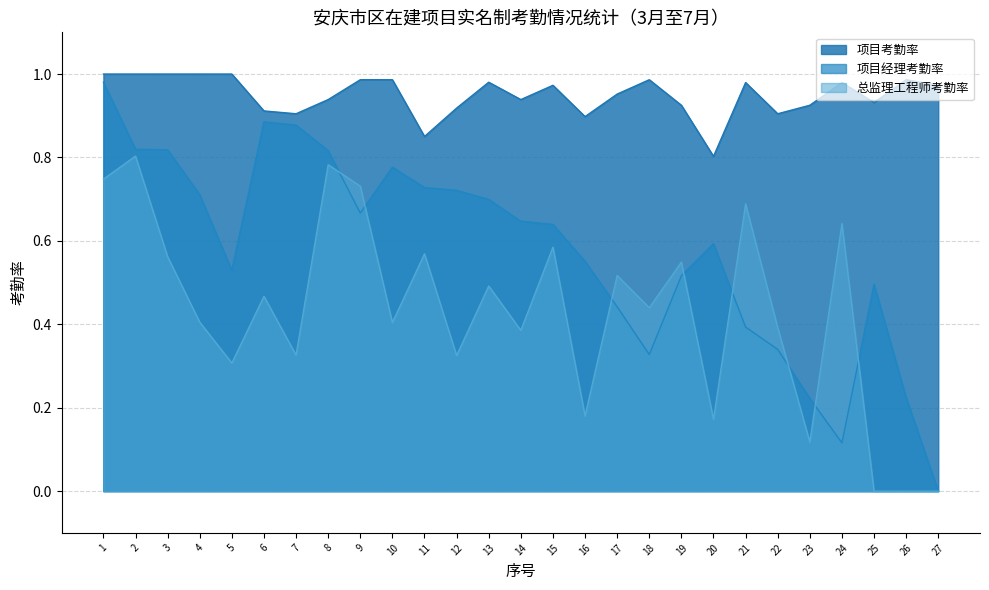

Which series has the largest total across all categories?

项目考勤率